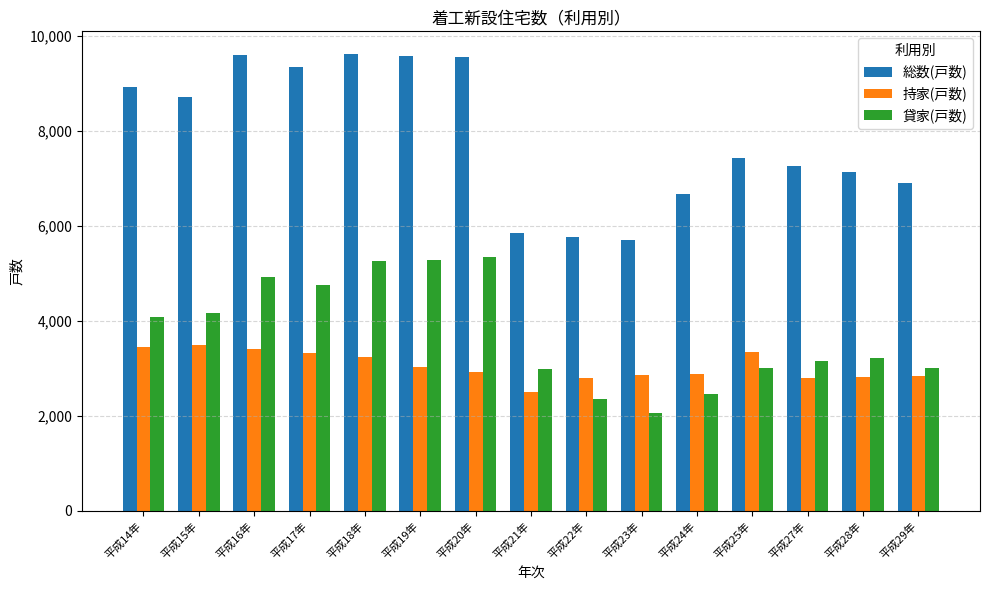

The value of 持家(戸数) at 平成19年 is 2075. True or false?

False